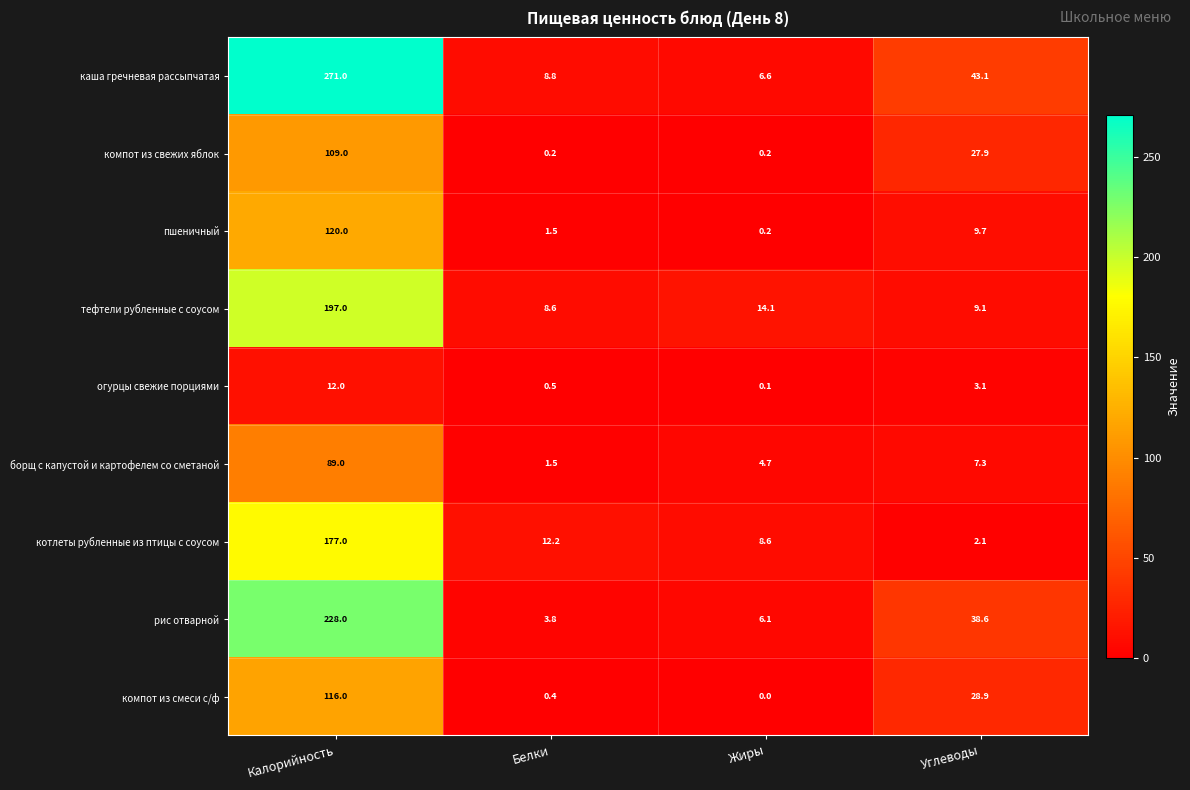

What is the difference between the maximum and minimum values in the борщ с капустой и картофелем со сметаной series?

87.5